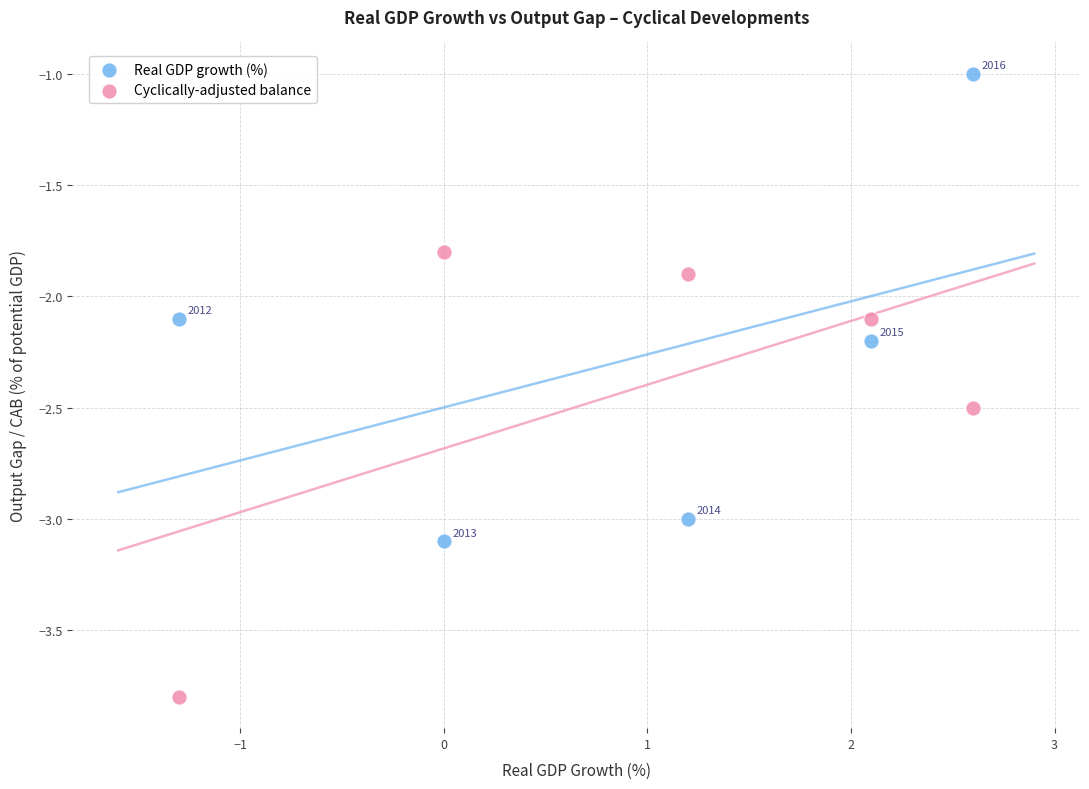

Which series reaches the minimum Y coordinate?

Cyclically-adjusted balance